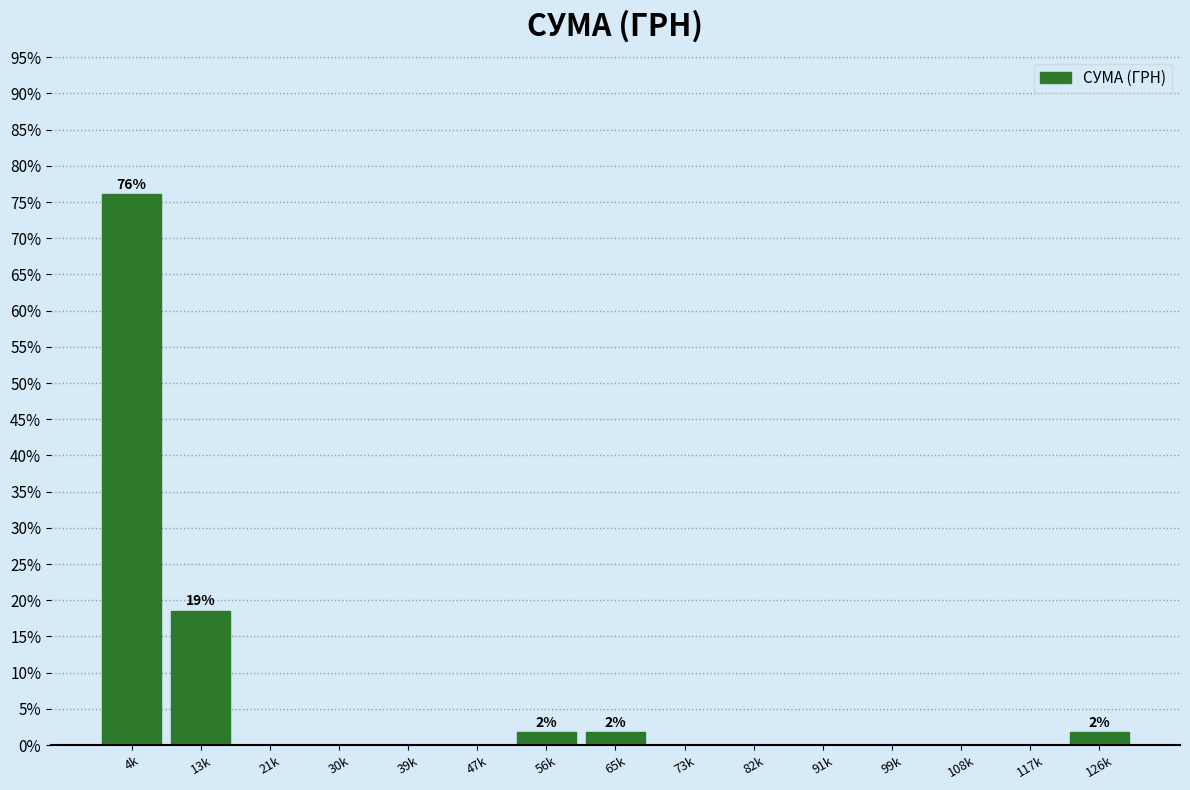

Reading left to right, transcribe all the data shown in this chart.

4k=76.1	13k=18.6	21k=0.0	30k=0.0	39k=0.0	47k=0.0	56k=1.8	65k=1.8	73k=0.0	82k=0.0	91k=0.0	99k=0.0	108k=0.0	117k=0.0	126k=1.8